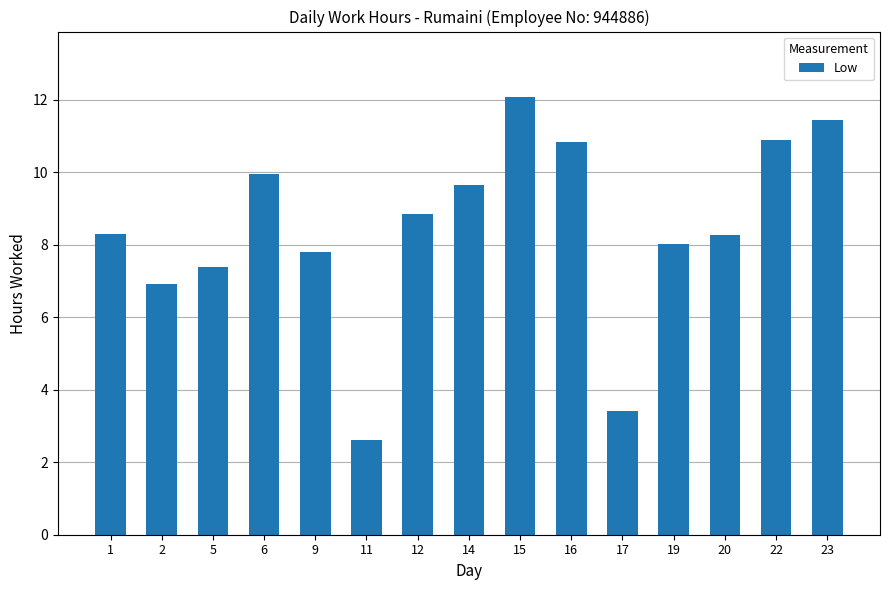

What is the difference between the second highest and second lowest values?

8.0